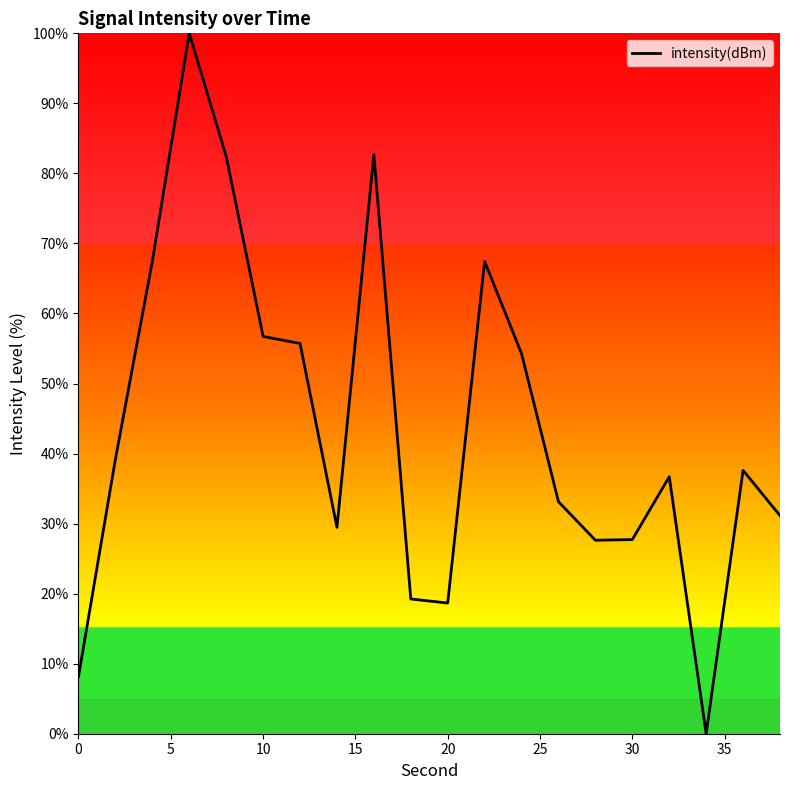

How many interior local valleys (lower than both neighbors) does the data have?

4